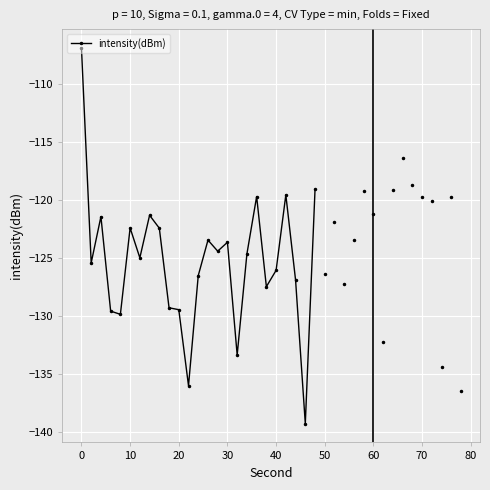

True or false: intensity(dBm) has more than 2 points higher than both neighbors.

True